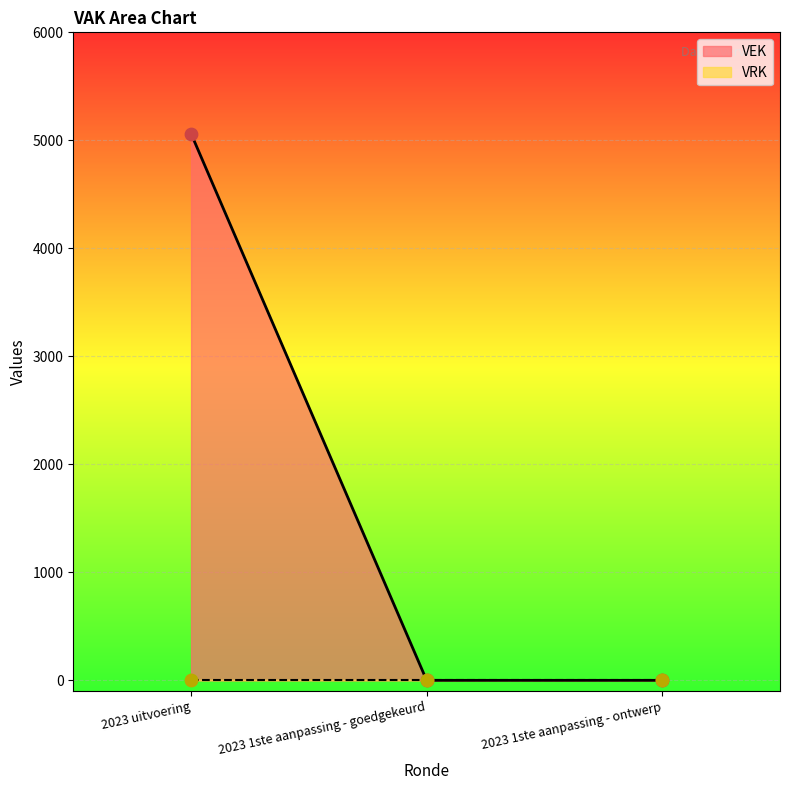

What is the change in value from 2023 uitvoering to 2023 1ste aanpassing - ontwerp?

-5062